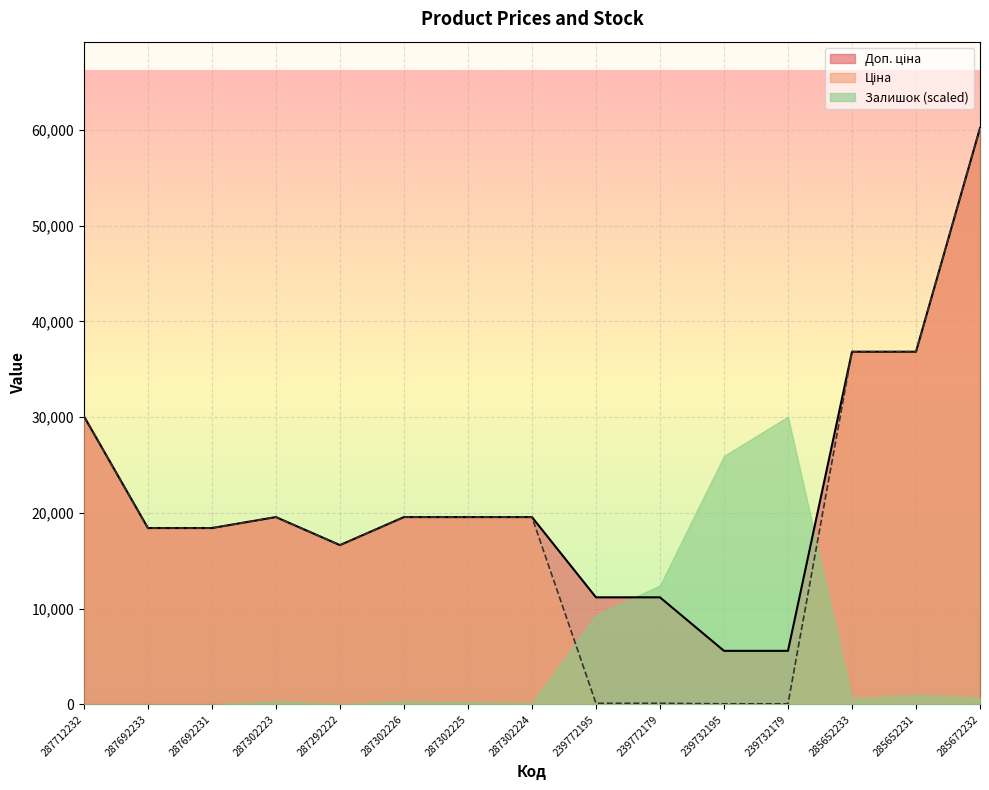

What is the difference between the maximum and minimum values in the Доп. ціна series?

54614.6